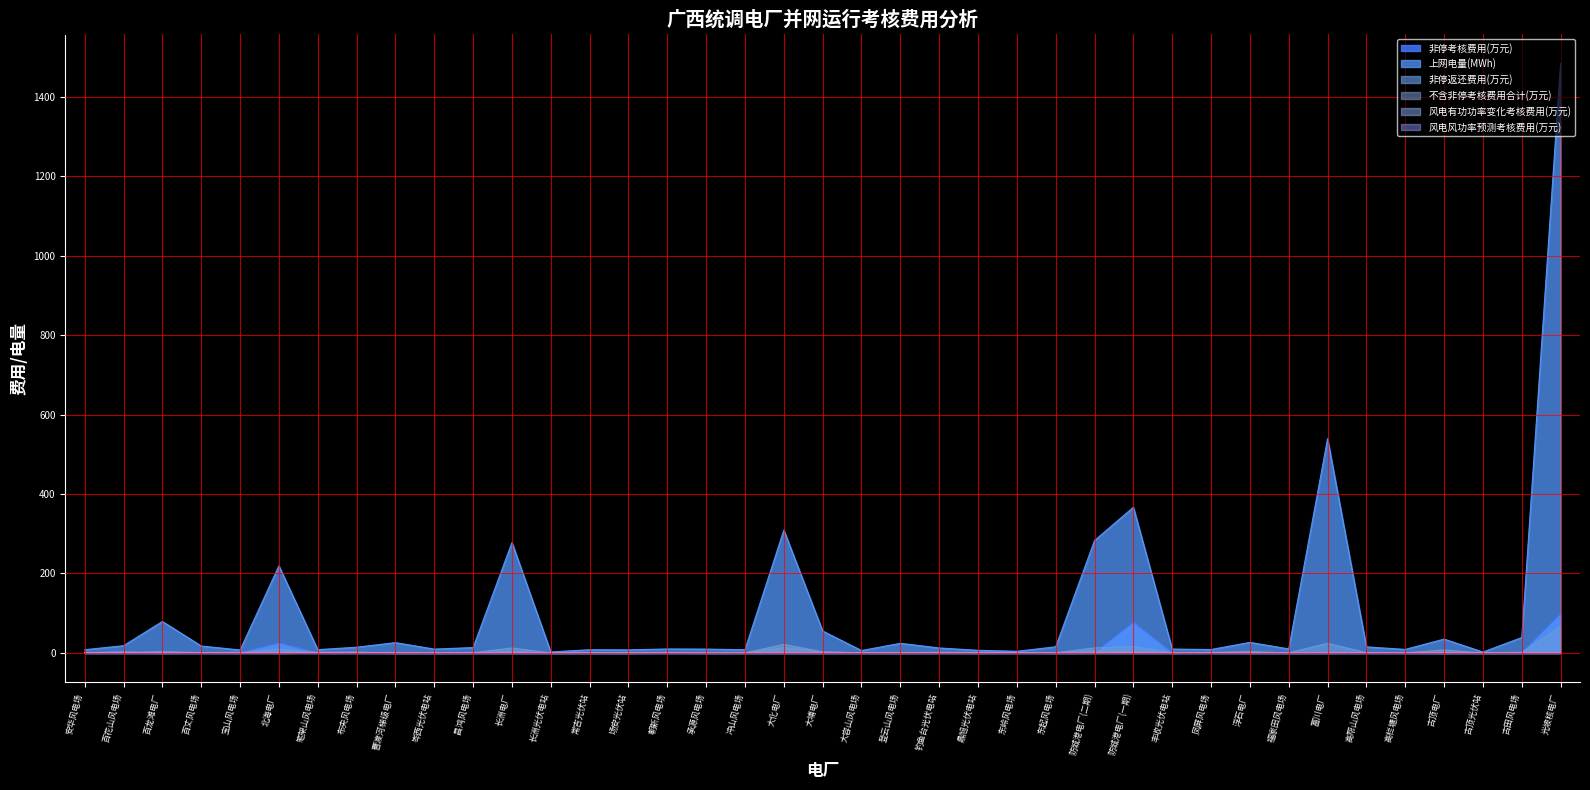

What is the spread (max minus min) of values at 大容山风电场?

6.1